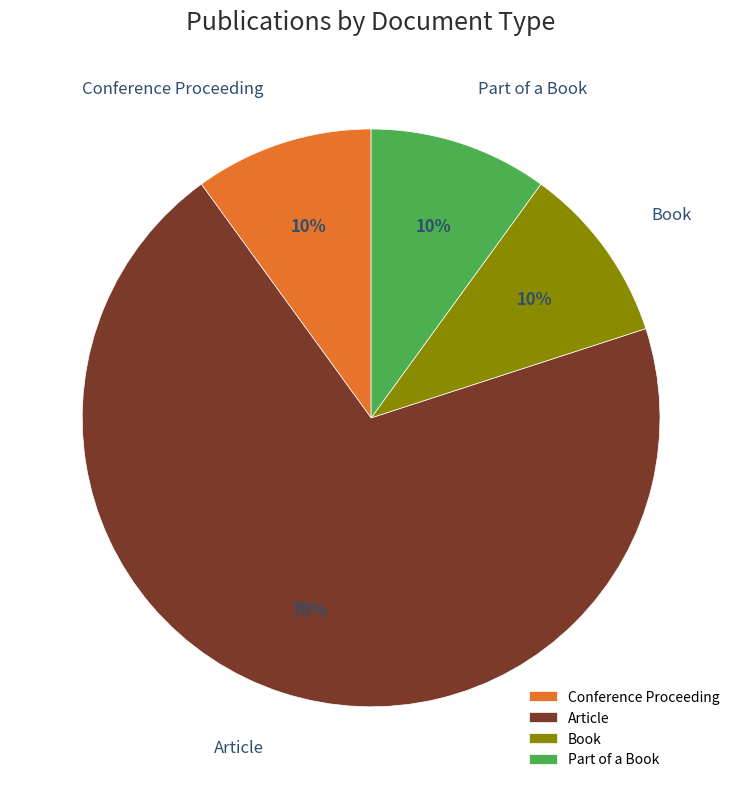

True or false: Book accounts for 4% of the total.

False